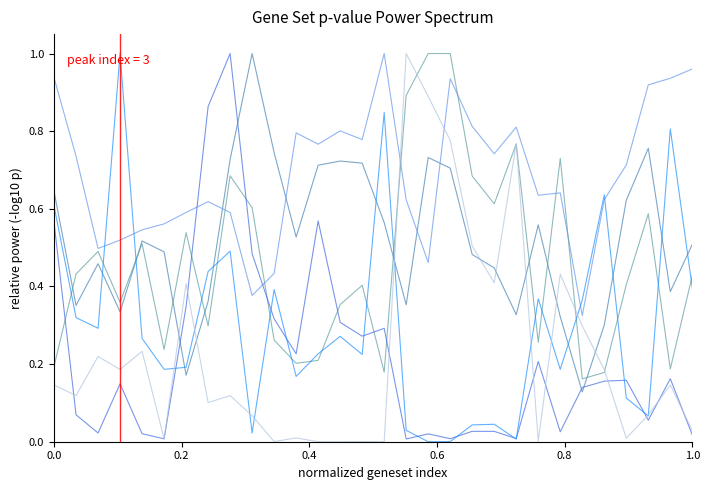

Does the chart display data point markers on the line(s)?

No